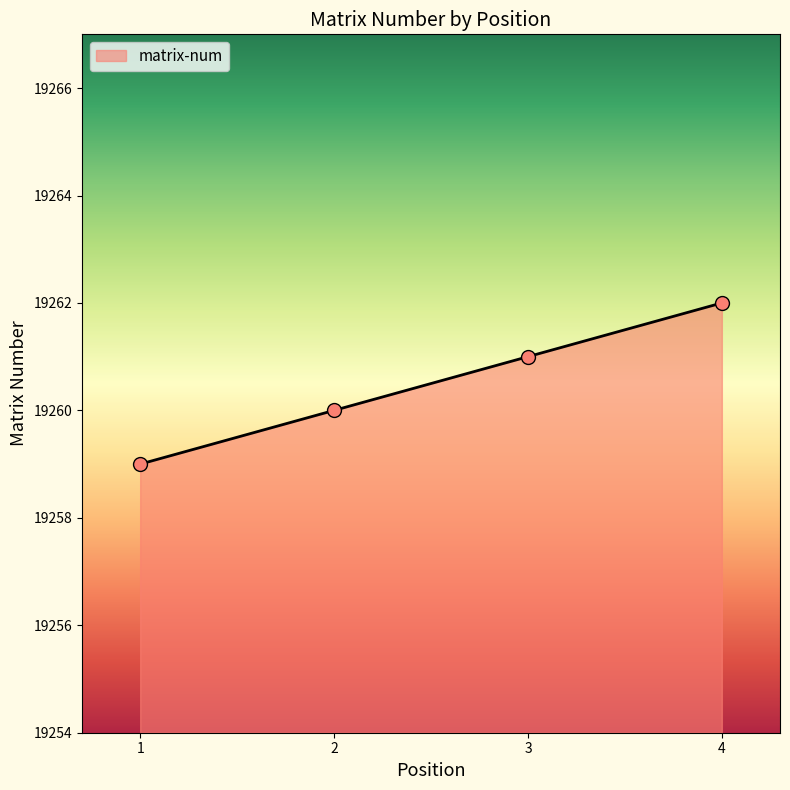

Which category has the highest value across all series?

4